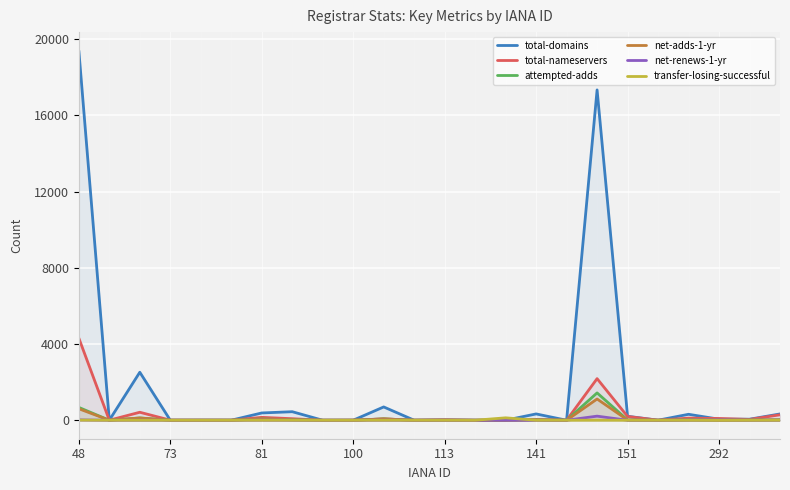

What is the value of the total-domains point at the 15th from the left?

3